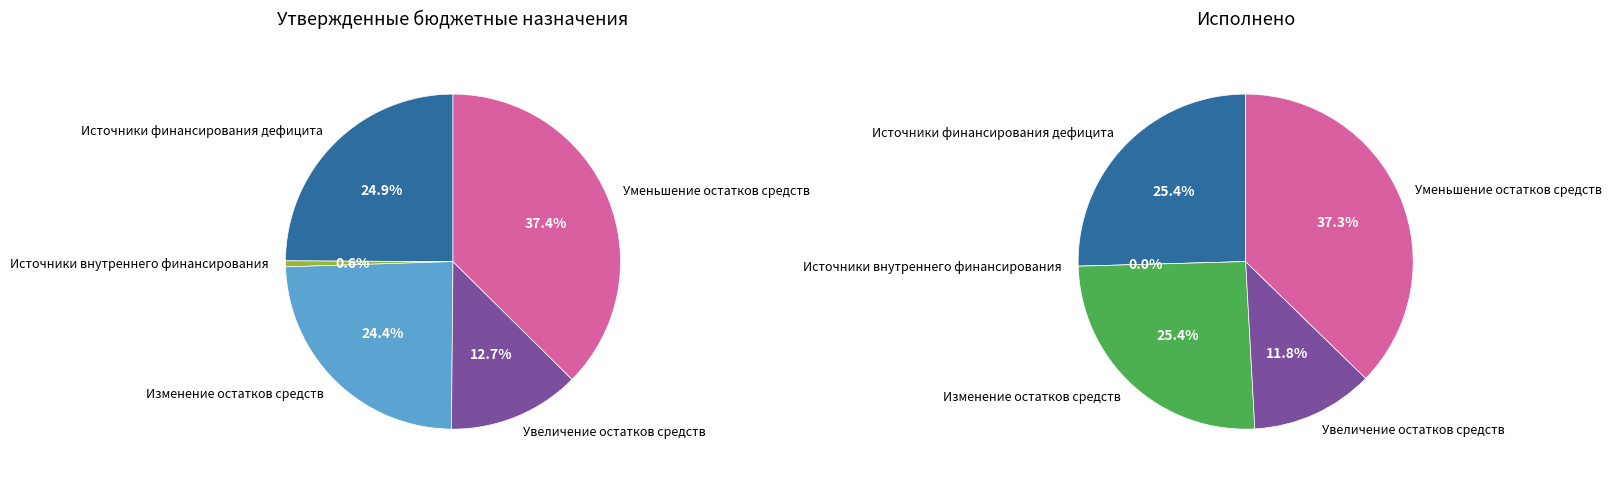

Does Изменение остатков средств represent more than half of the total?

No